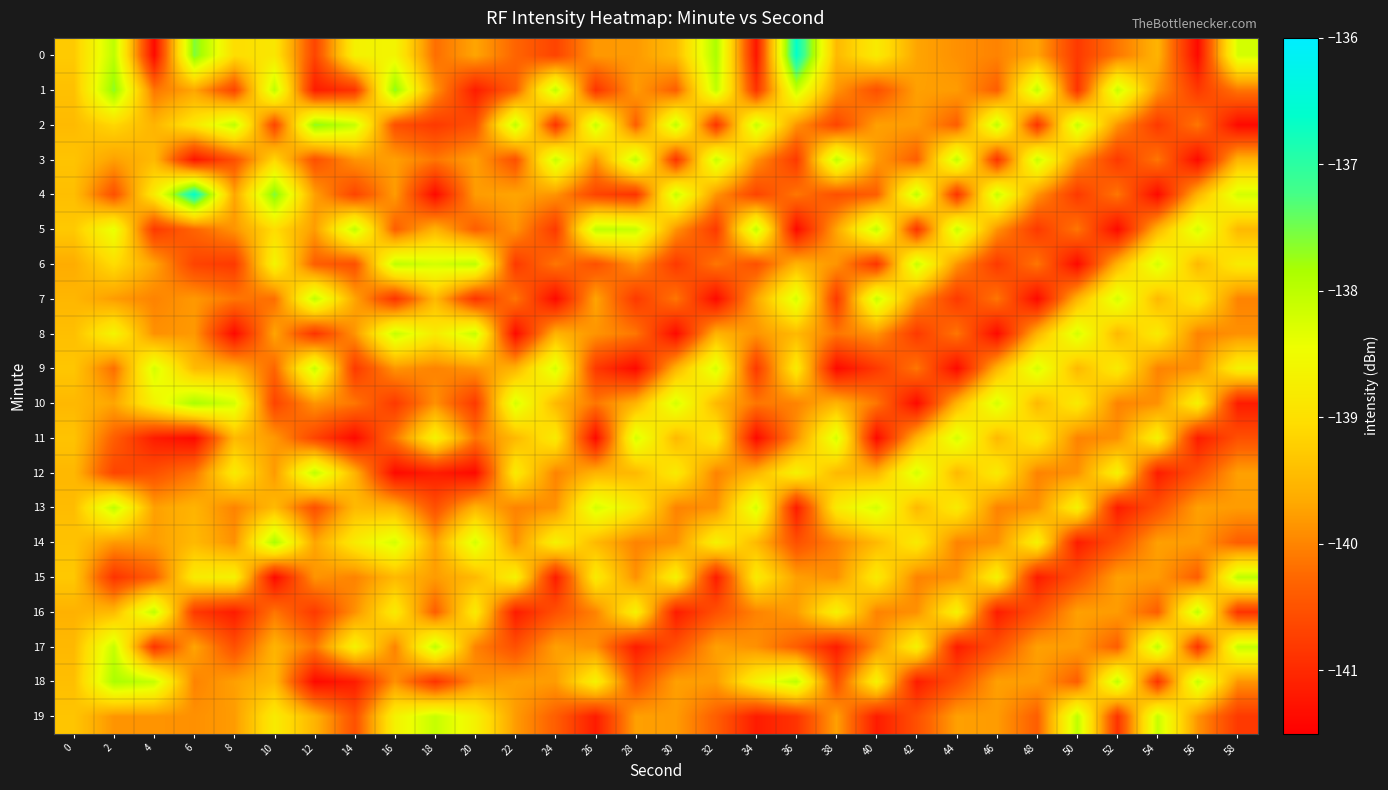

How many data points does each series have?

30